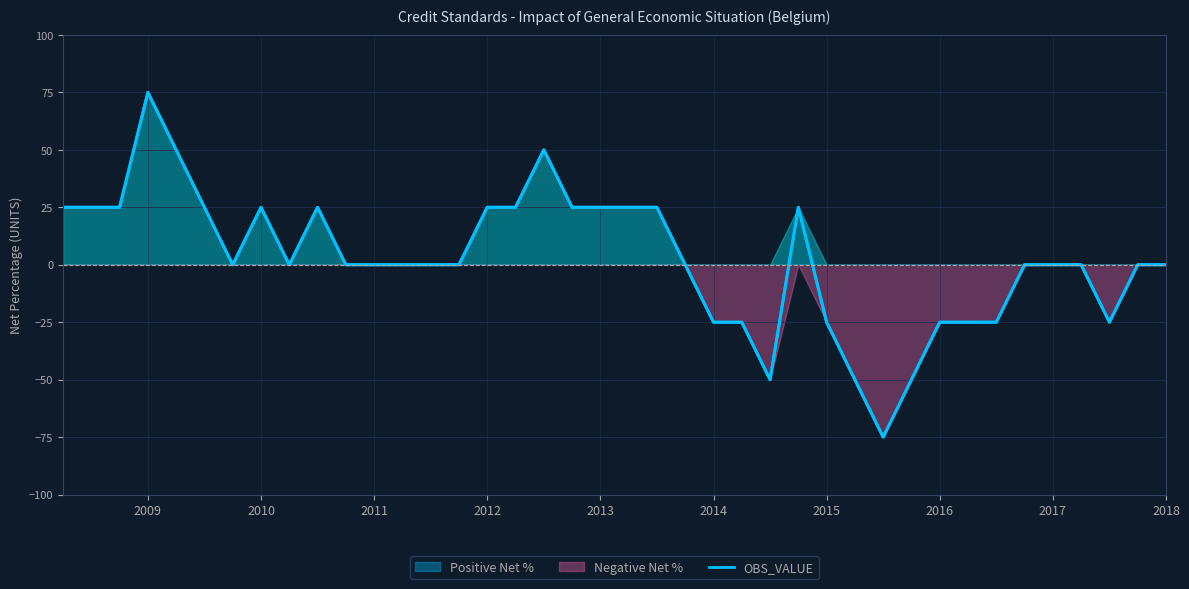

The value at 33 is -25. True or false?

True